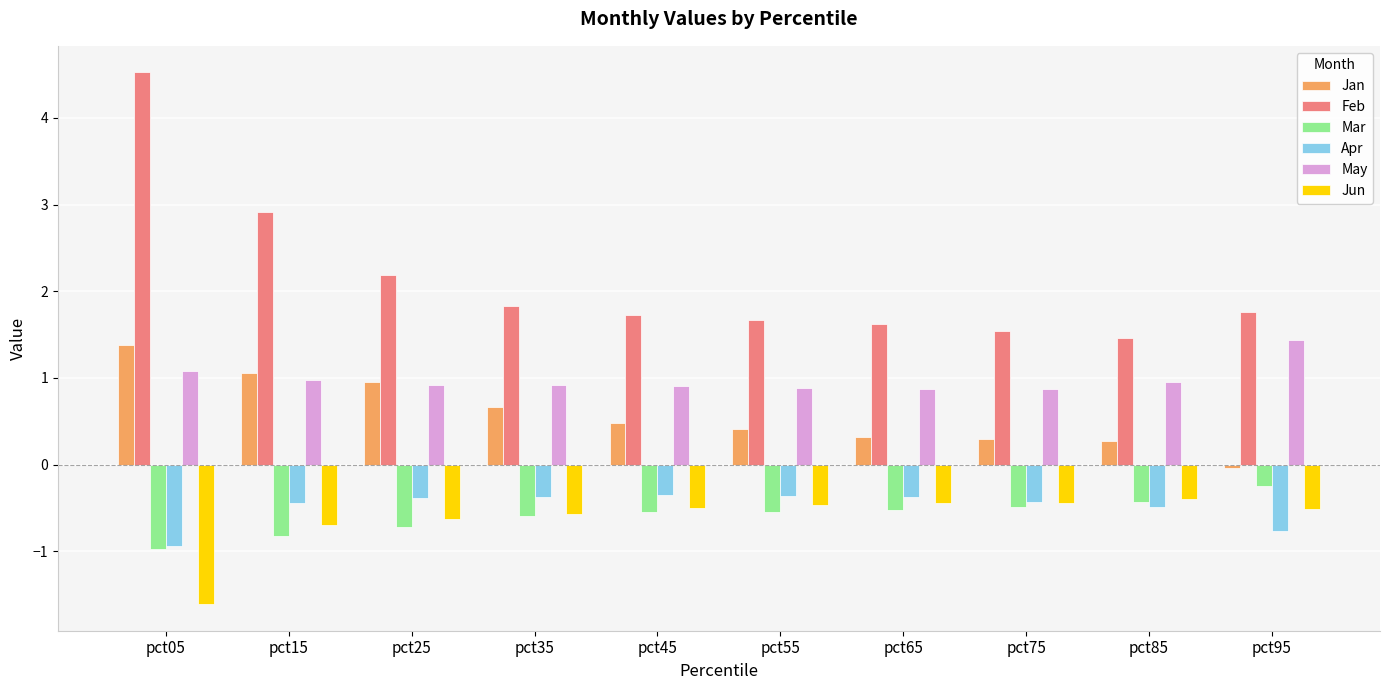

What is the total value across all series at pct45?

1.7